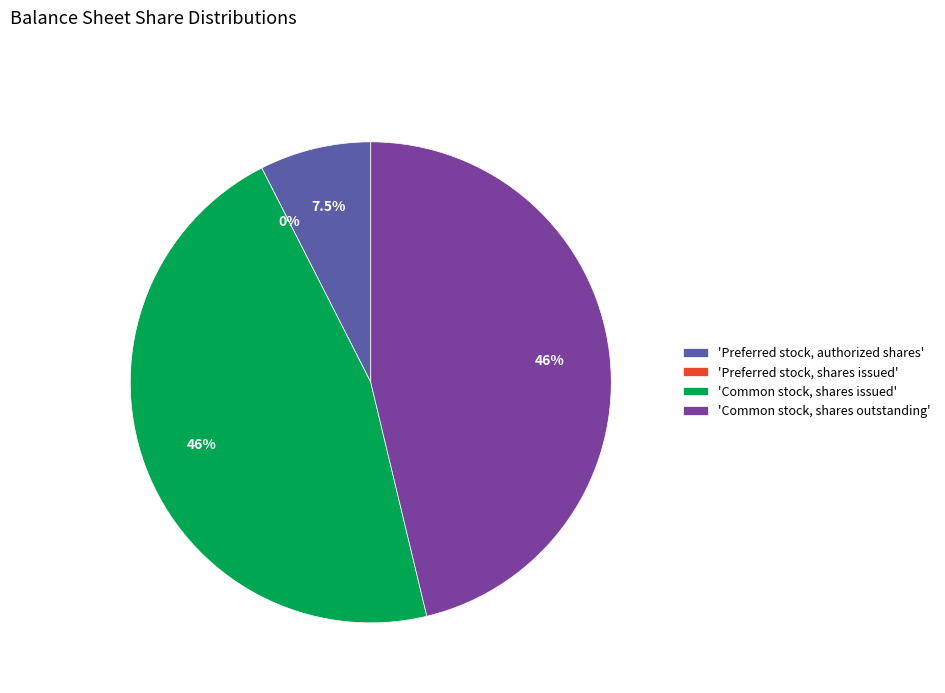

To the nearest percent, what portion does Common stock, shares issued represent?

46%